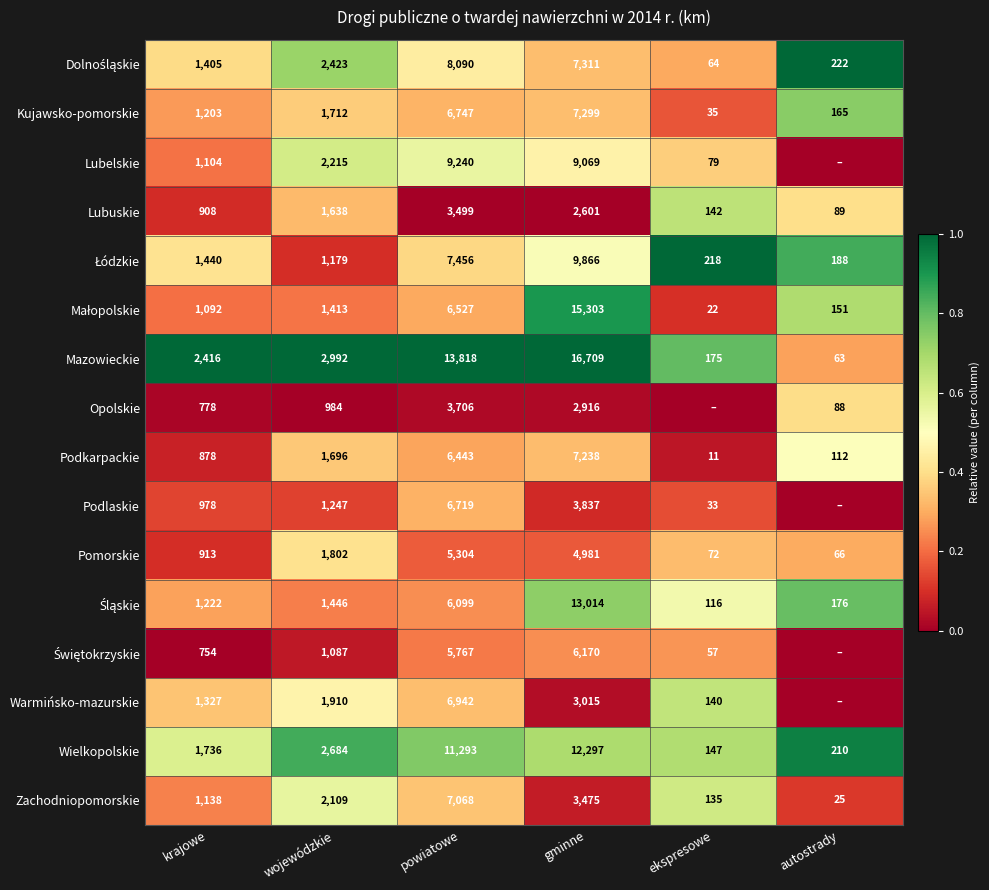

How many series are shown in this chart?

16